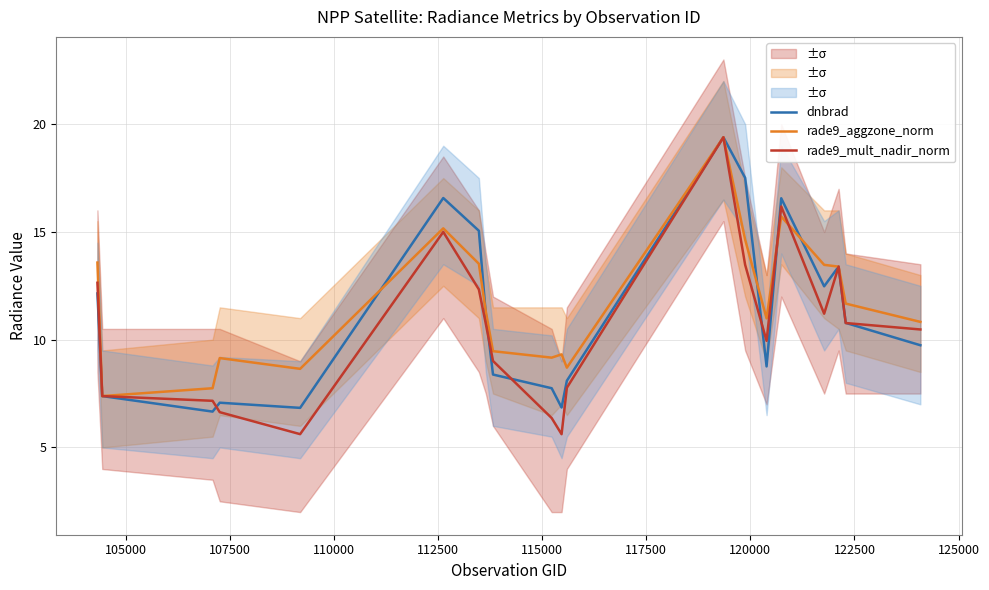

What is the minimum value for rade9_aggzone_norm?

7.4